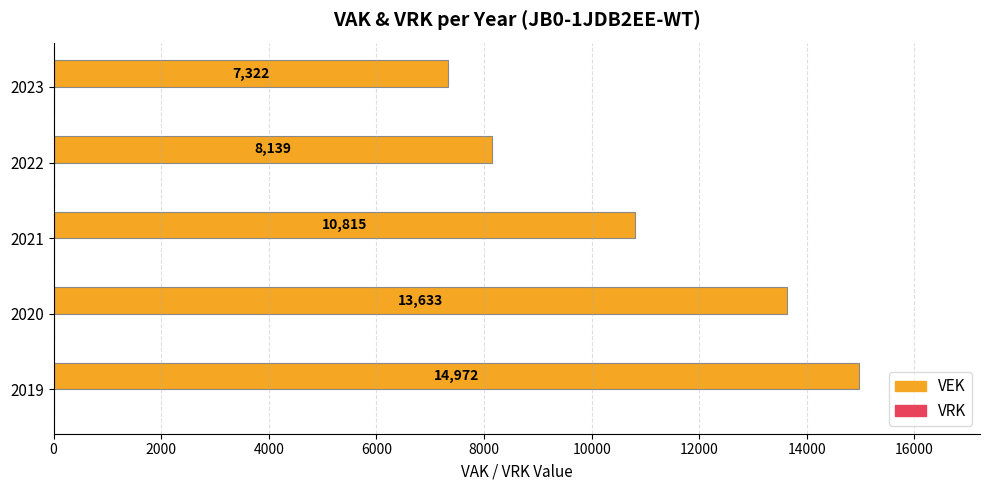

What is the sum of the values at 2020 and 2023?

20955.0